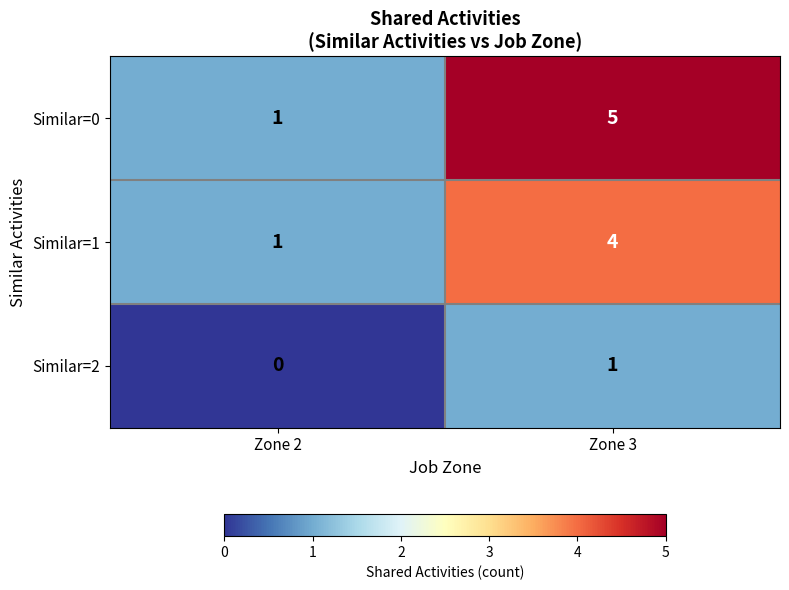

The Similar=1 series shows 6 at Zone 3. True or false?

False